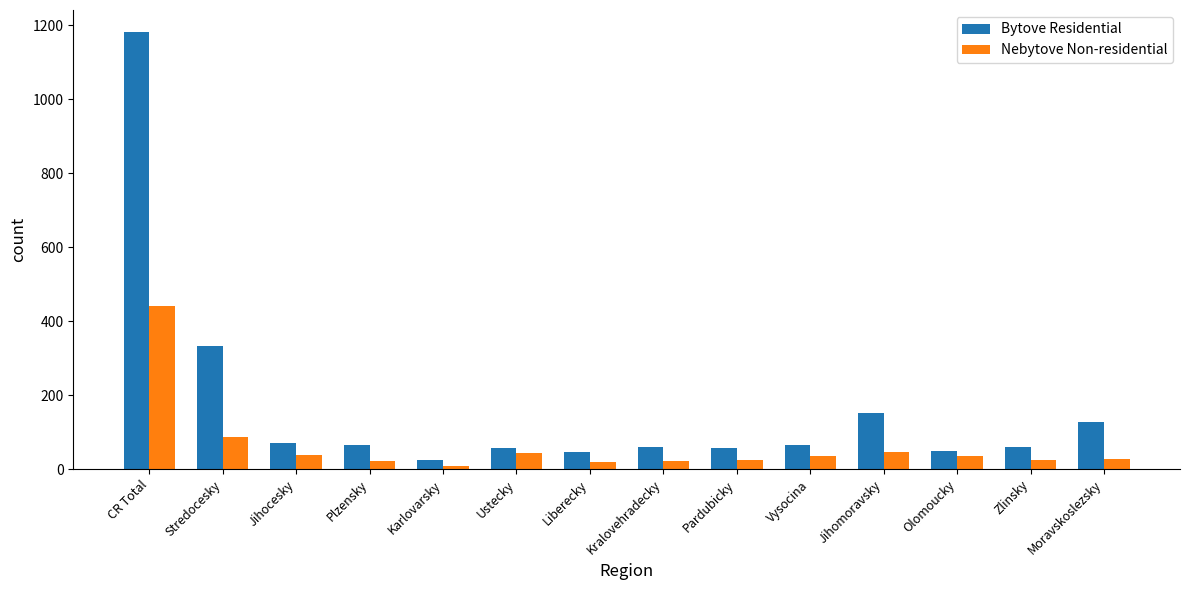

At which category is the sum across all series the highest?

CR Total